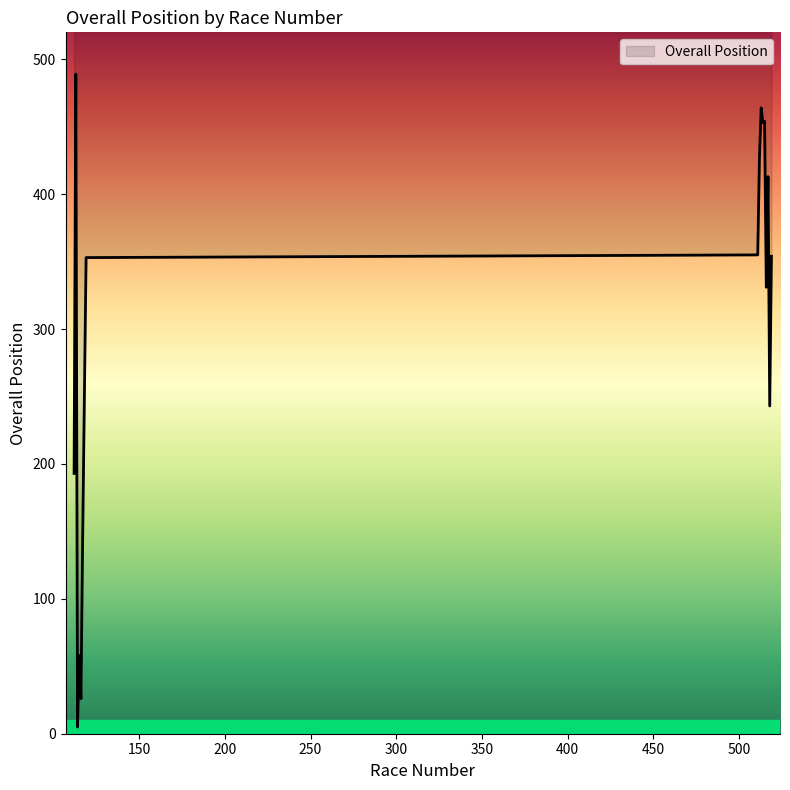

Rank the categories by value from highest to lowest.

113, 513, 515, 514, 512, 517, 511, 519, 119, 516, 518, 112, 117, 115, 116, 114